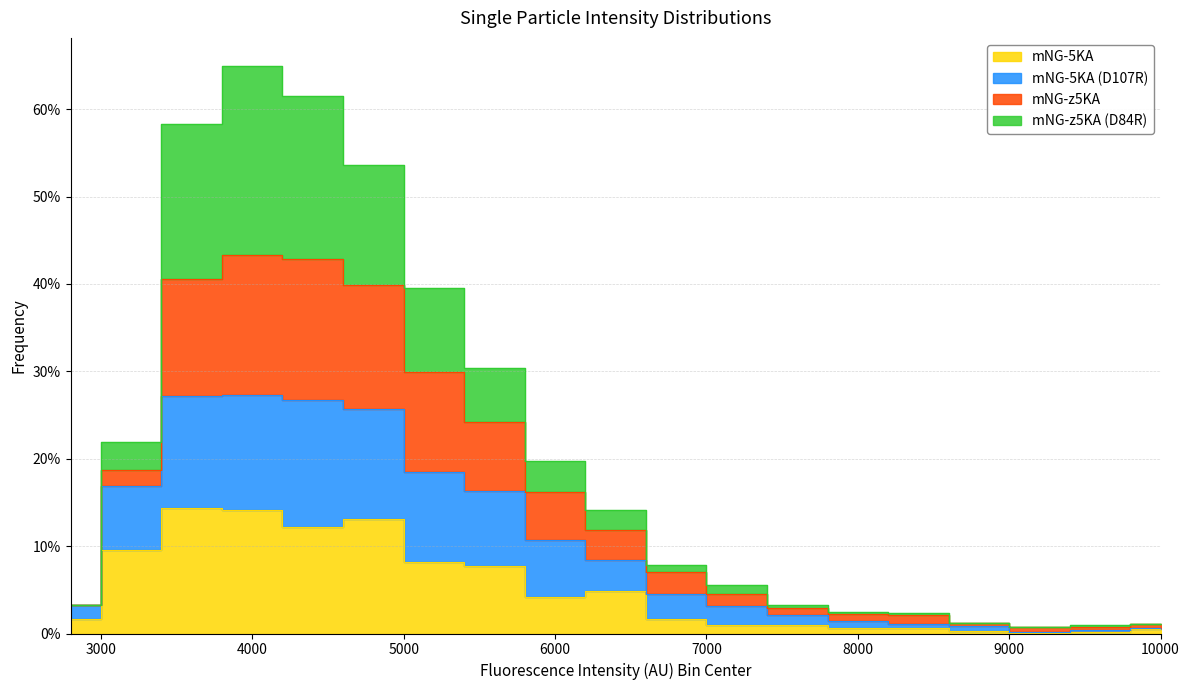

What is the difference between the mNG-5KA (D107R) values at 6000 and 8800?

0.1